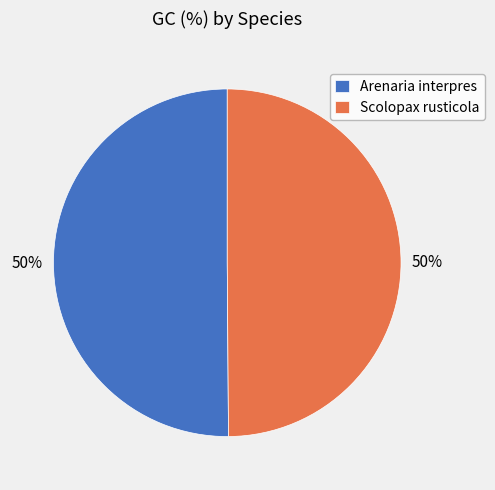

Is the sum of Scolopax rusticola and Arenaria interpres greater than half?

Yes